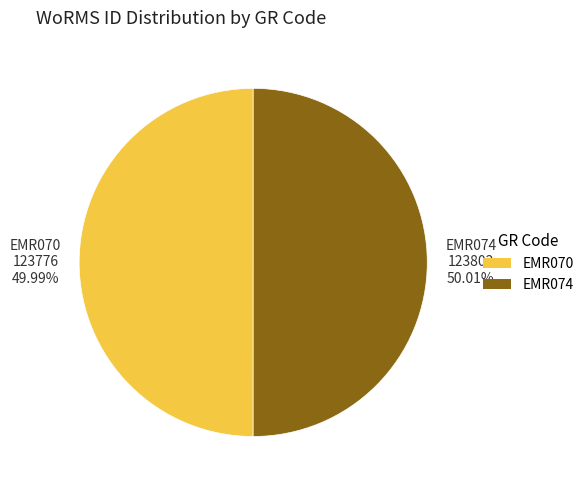

Is the sum of EMR070 and EMR074 greater than half?

Yes